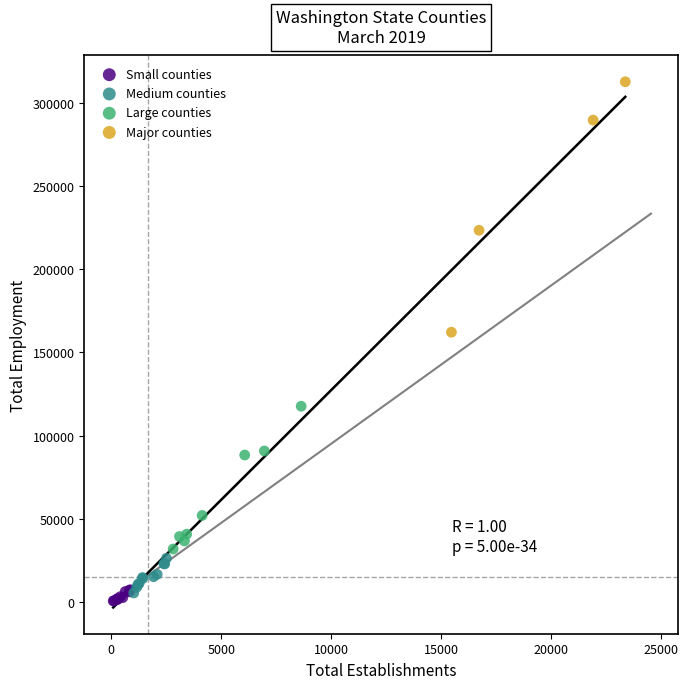

What are all the series names shown in the legend?

Small counties, Medium counties, Large counties, Major counties